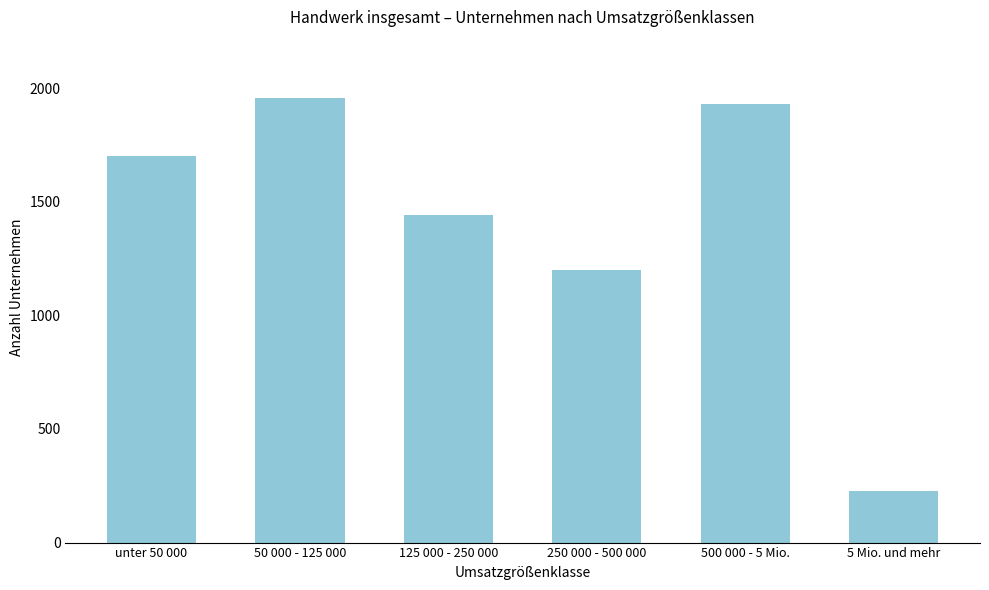

Reading left to right, transcribe all the data shown in this chart.

1703	1957	1442	1201	1932	226